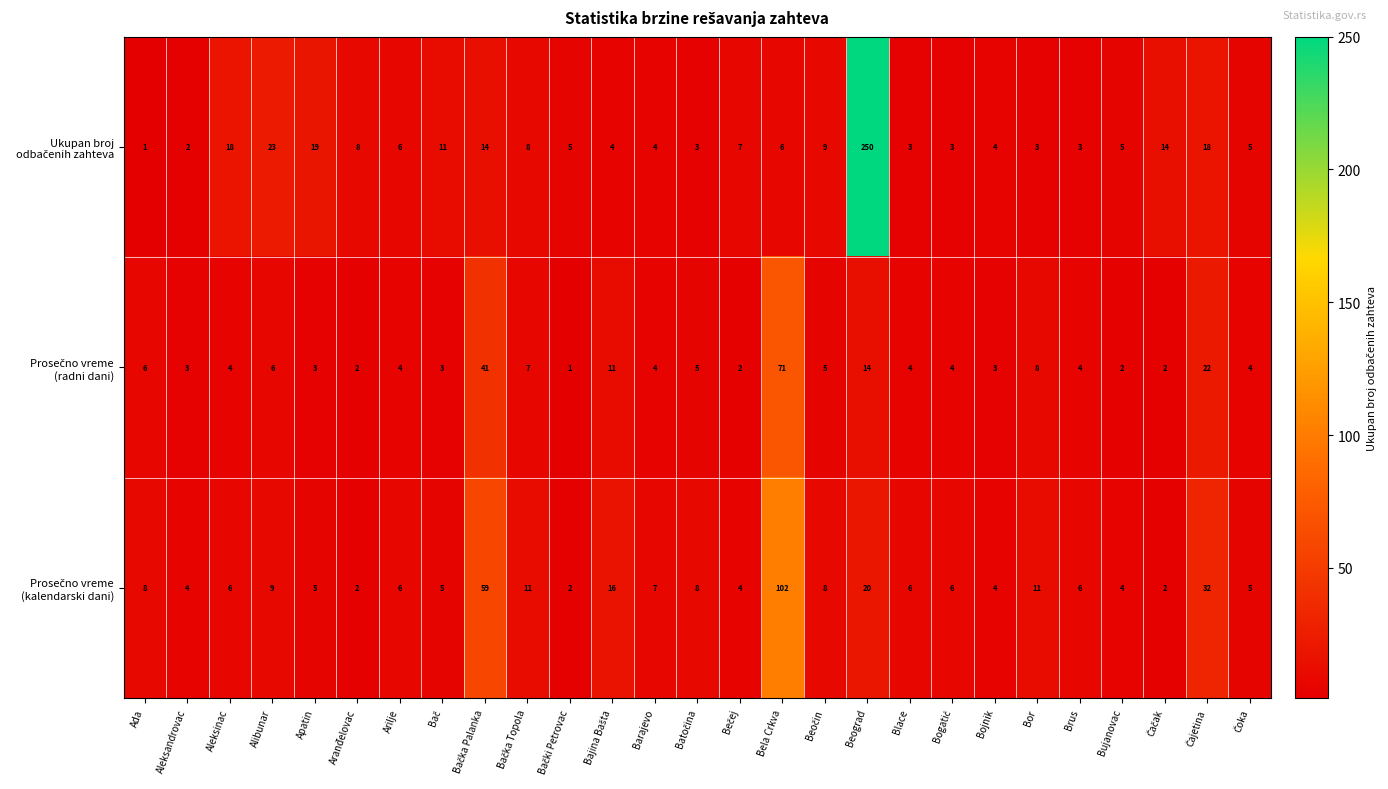

At how many categories does at least one series exceed 48?

3